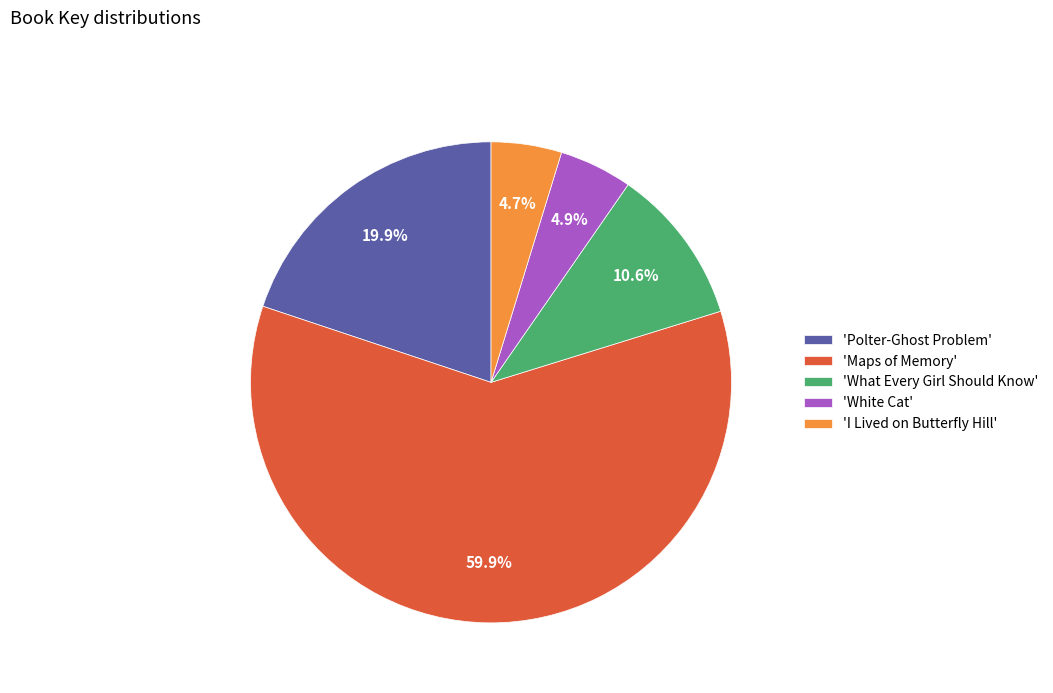

Count the number of slices in the pie.

5